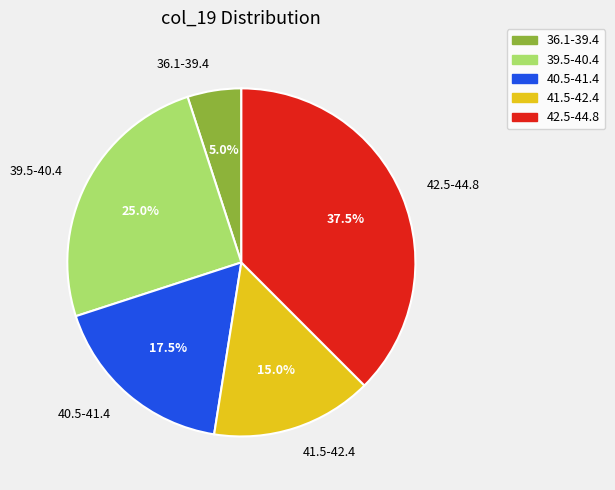

Is there any slice that represents more than half of the pie?

No